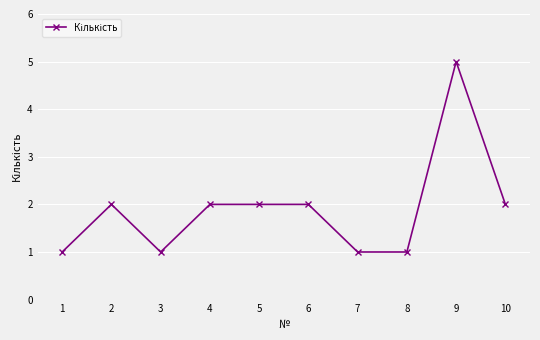

True or false: the data has more than 1 interior local peaks.

True